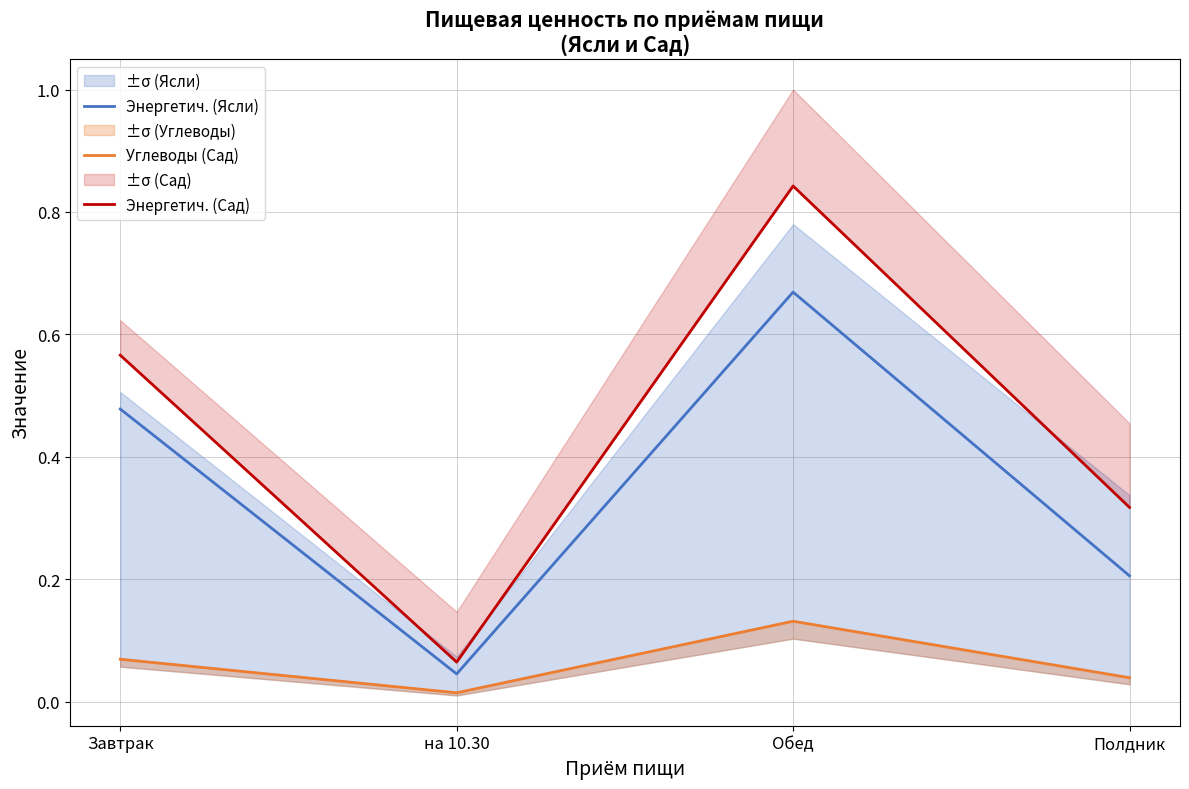

What position from the left is Завтрак?

1